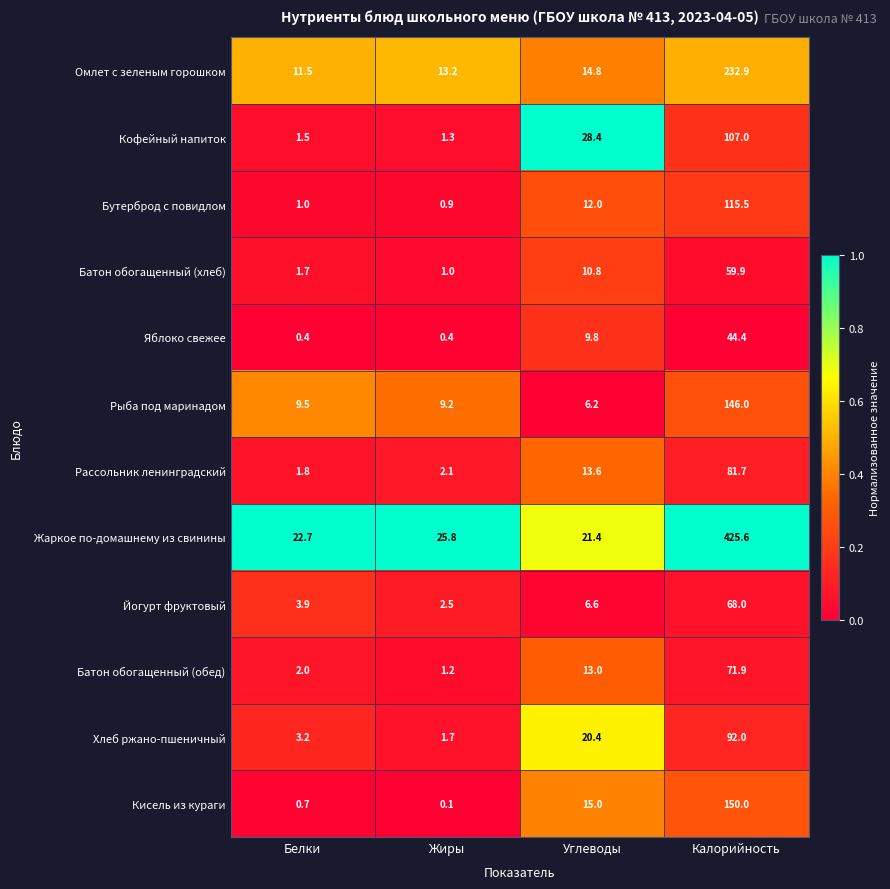

Count the number of data series in this chart.

12